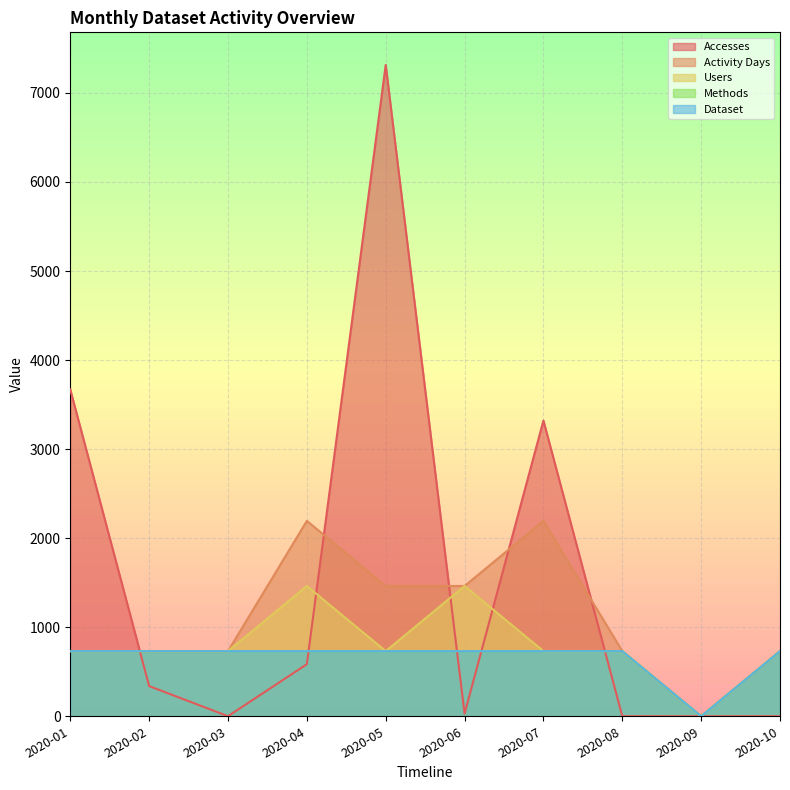

At which label does Dataset first exceed 731?

2020-01